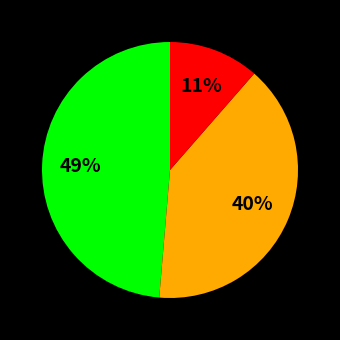

To the nearest percent, what is the average slice percentage?

33%